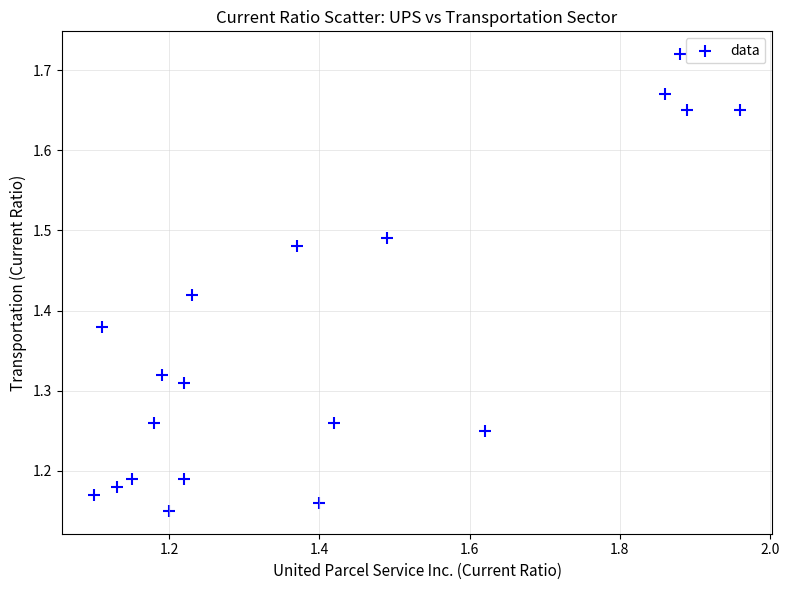

What is the range of X values (max minus min)?

0.9